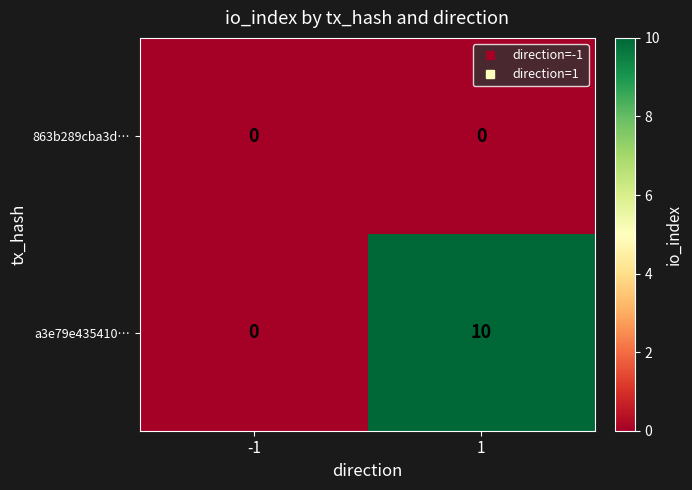

Reading right to left, list all the values displayed in this chart.

863b289cba3d…: 0	0
a3e79e435410…: 10	0